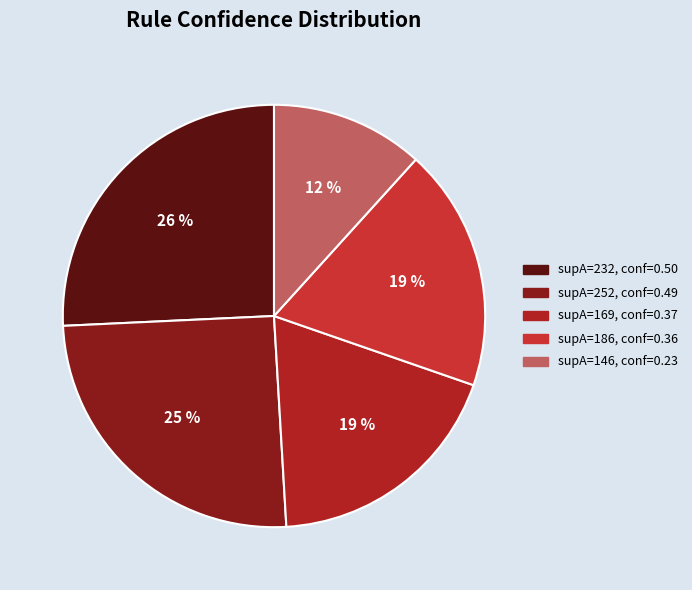

How many segments does this pie chart have?

5